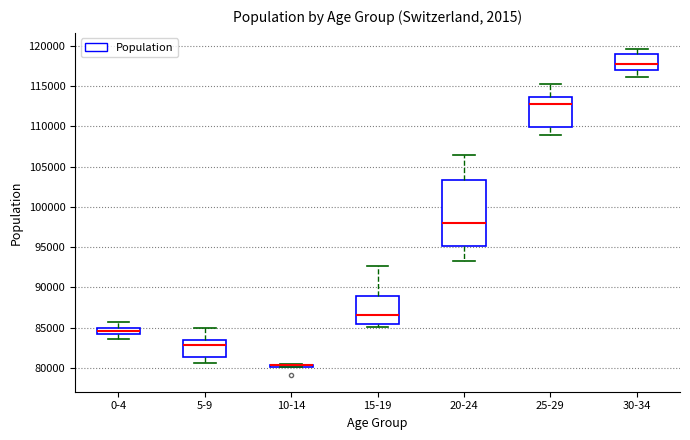

Which box is the tallest, from its lower edge to its upper edge?

20-24